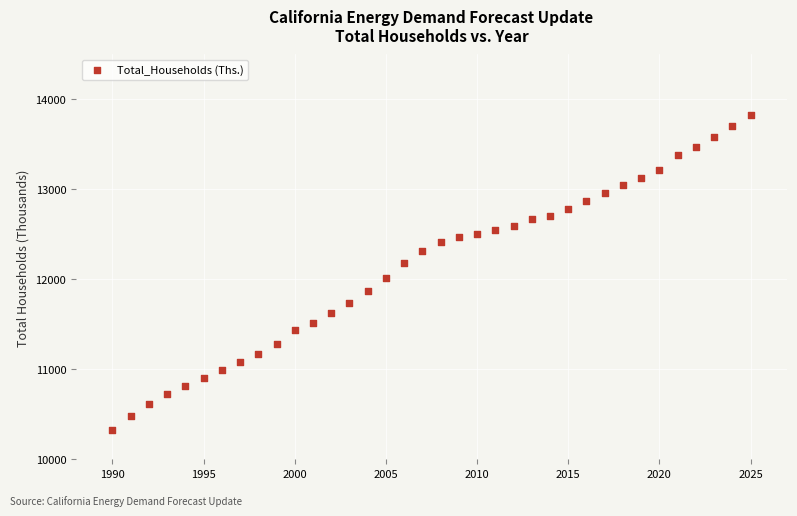

What is the range of Y values (max minus min)?

3499.3